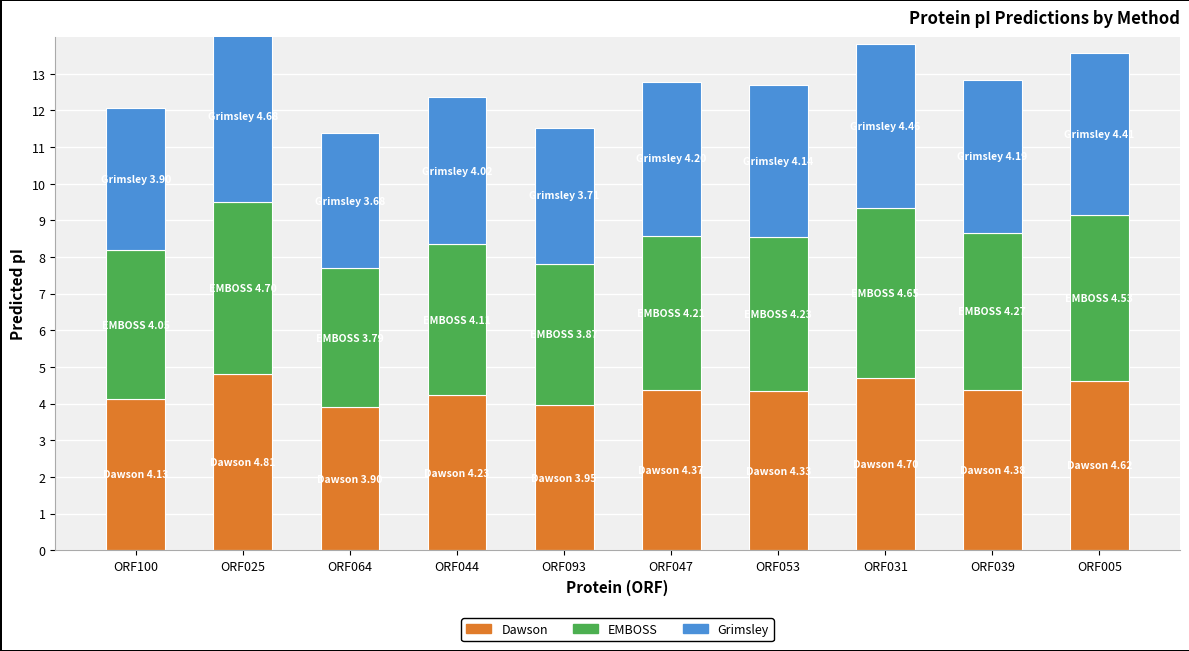

Is the value of Grimsley at ORF047 greater than the value of Dawson at ORF053?

No